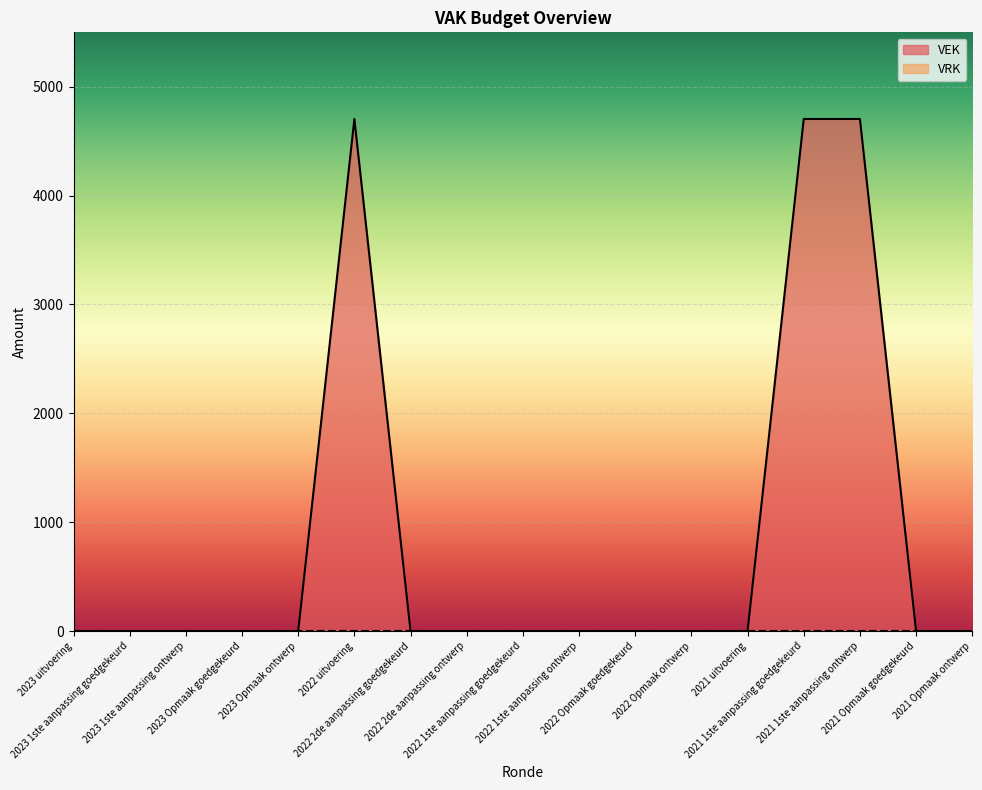

What is the difference between the values at 2022 Opmaak goedgekeurd and 2022 uitvoering?

4704